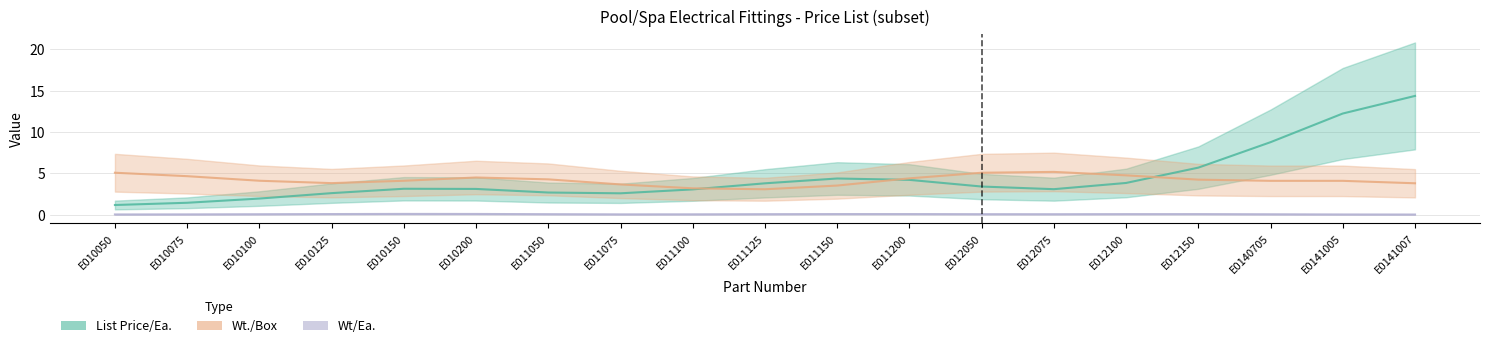

Which series changed the most between E010050 and E012075?

List Price/Ea.